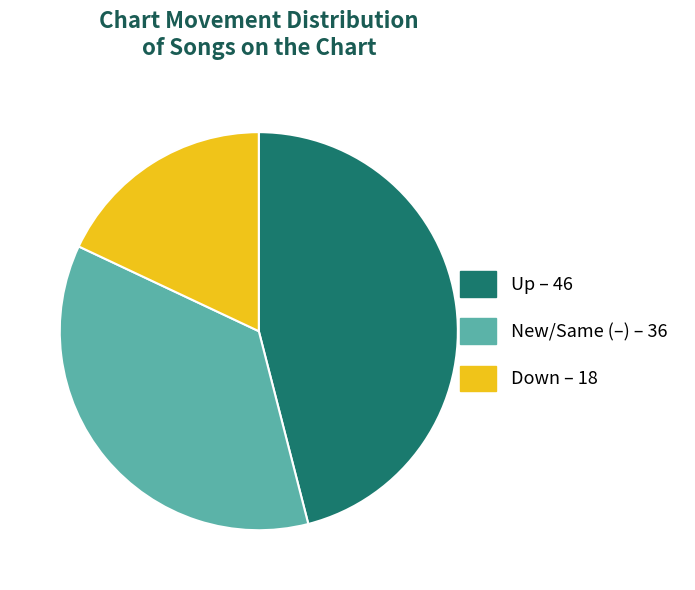

Is there any slice that represents more than half of the pie?

No